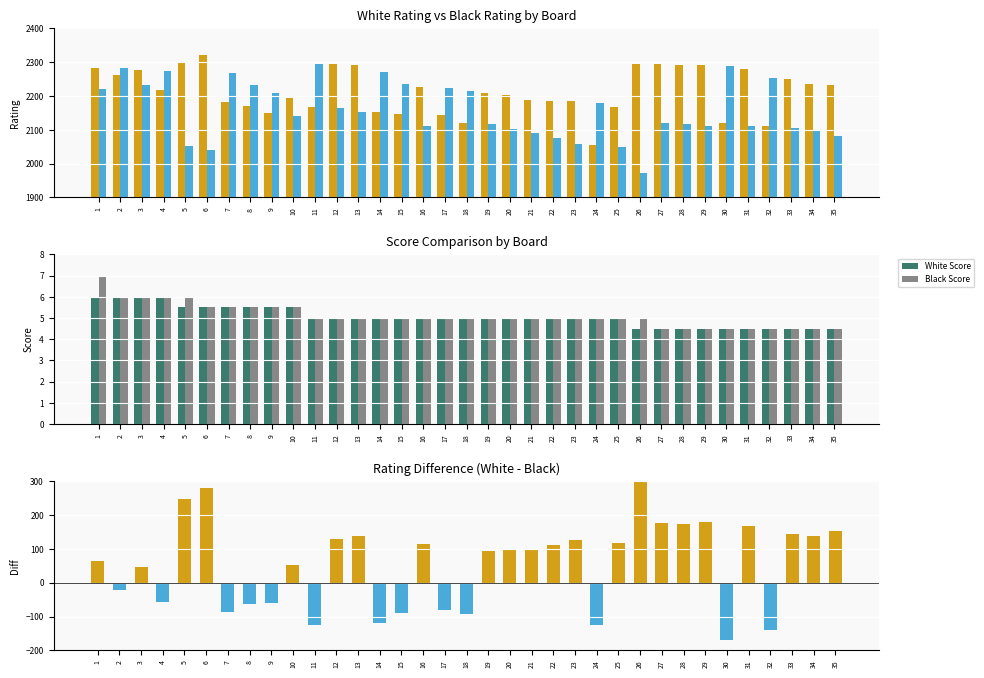

Is the value of Black Score at 32 greater than the value of Rating Diff (White - Black) at 29?

No